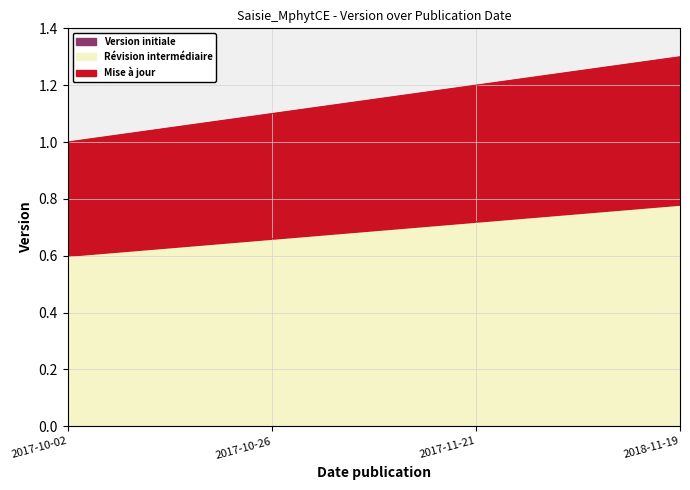

True or false: there are more than 1 points higher than both neighbors.

False